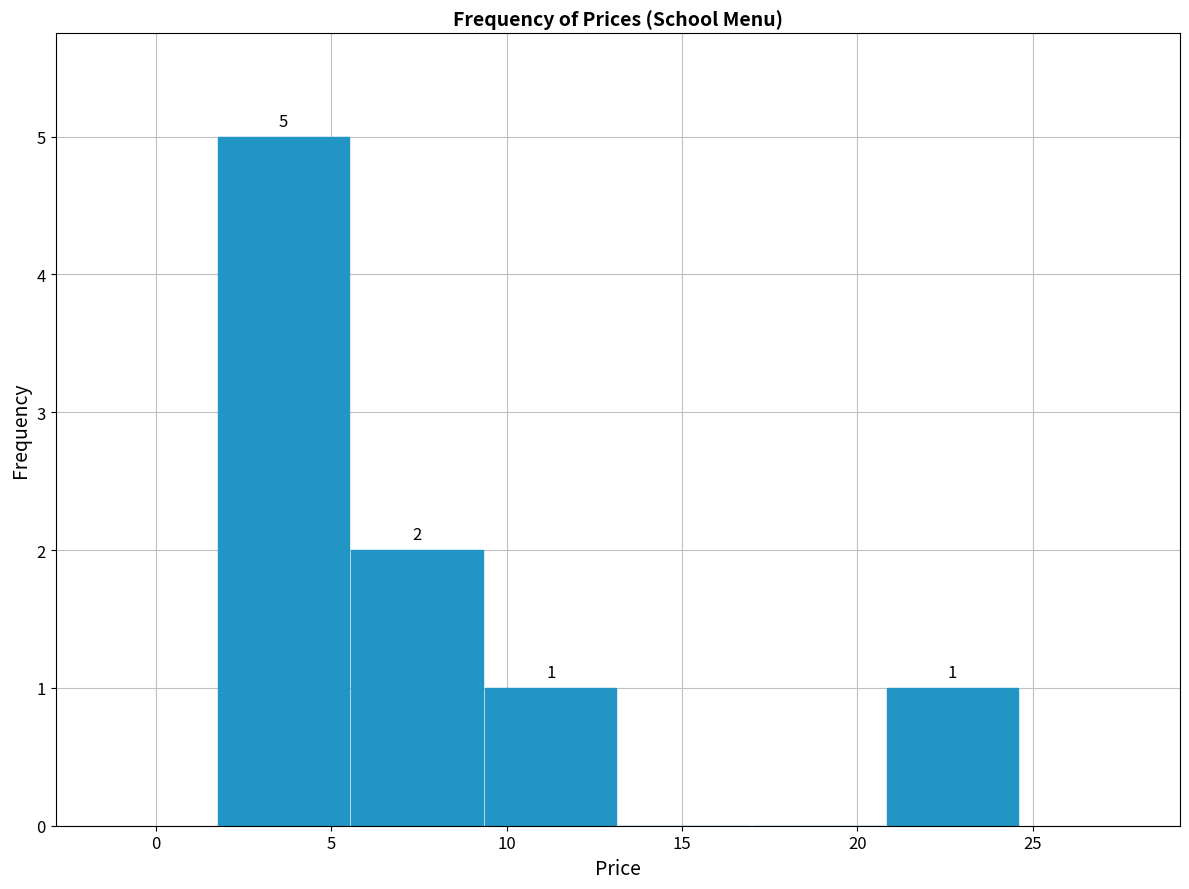

Over which range of the x-axis is the bar tallest?

1.5 to 5.5